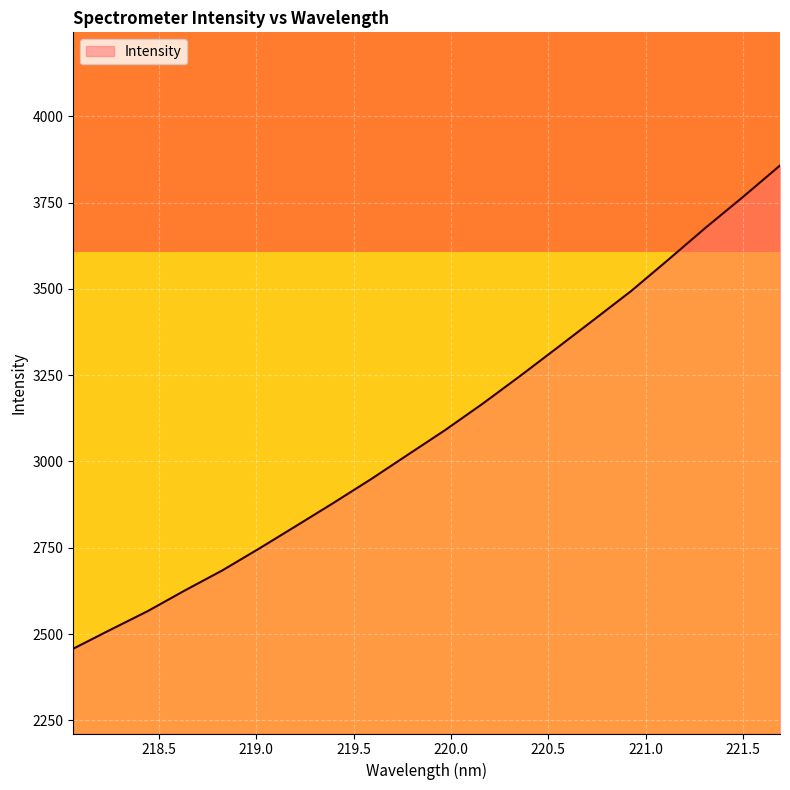

What is the maximum value shown in the chart?

3857.4